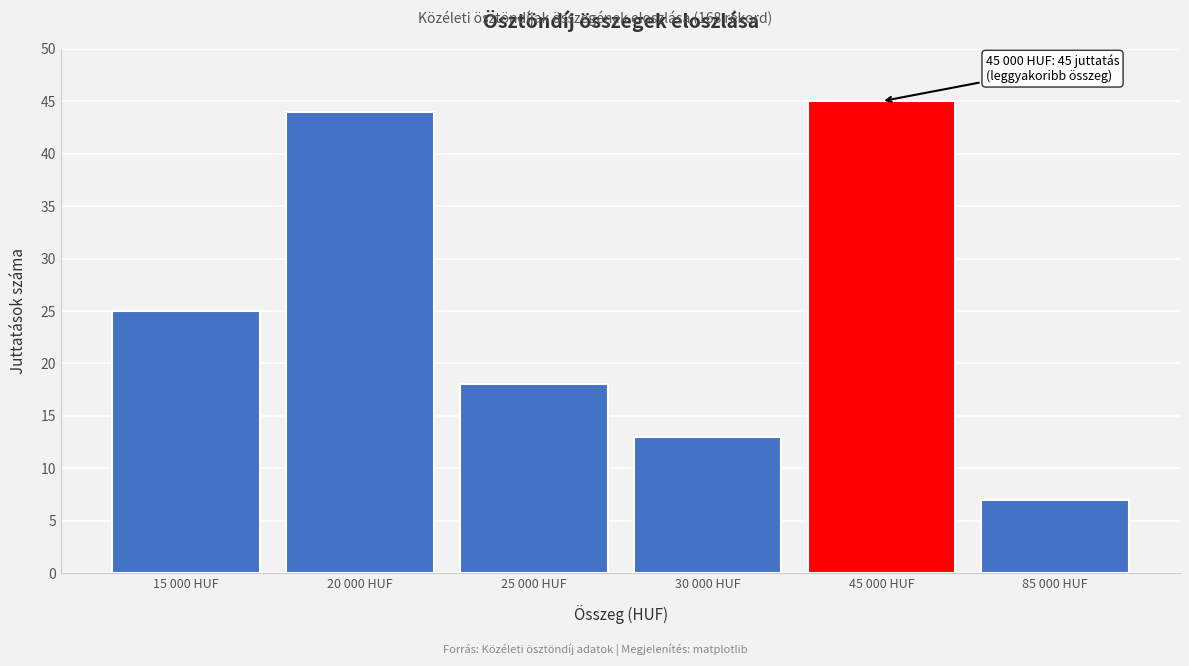

Reading right to left, extract all data points from this chart.

7	45	13	18	44	25